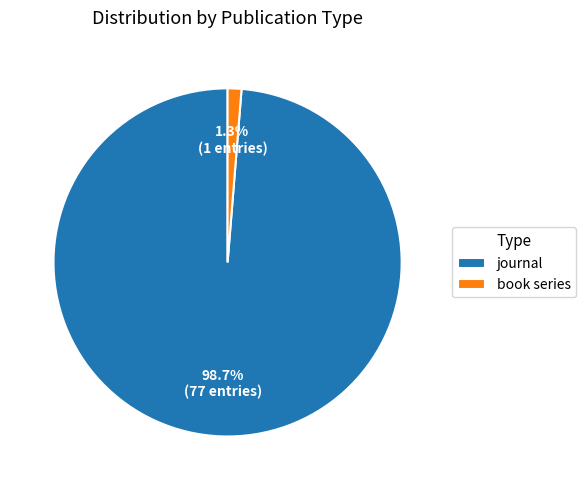

How many segments does this pie chart have?

2